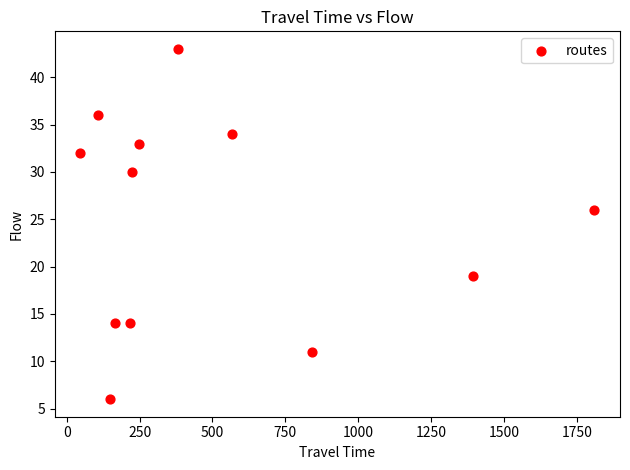

What Y value in the scatter plot is closest to 24?

26